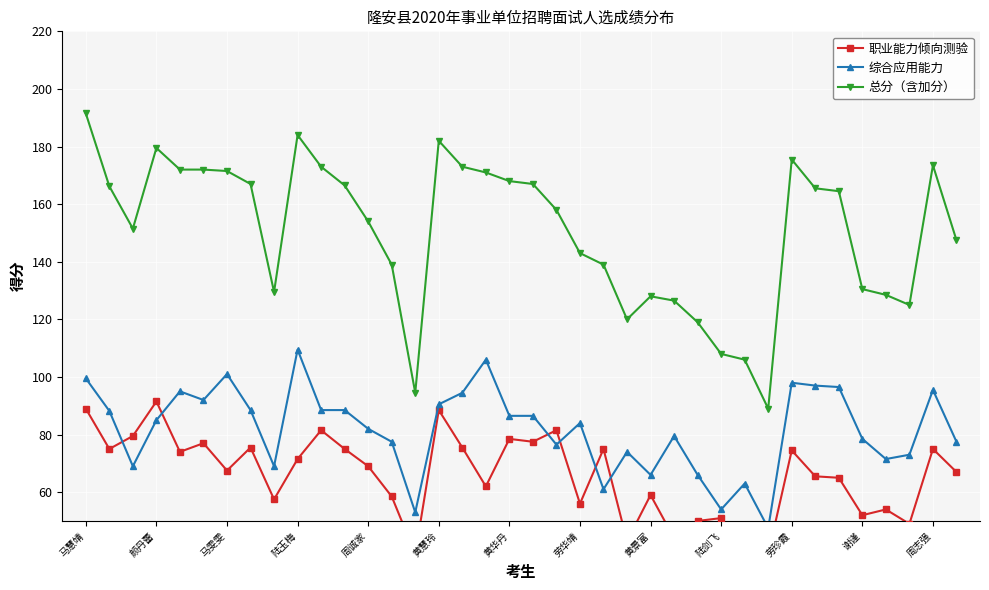

At how many categories does at least one series exceed 47?

38